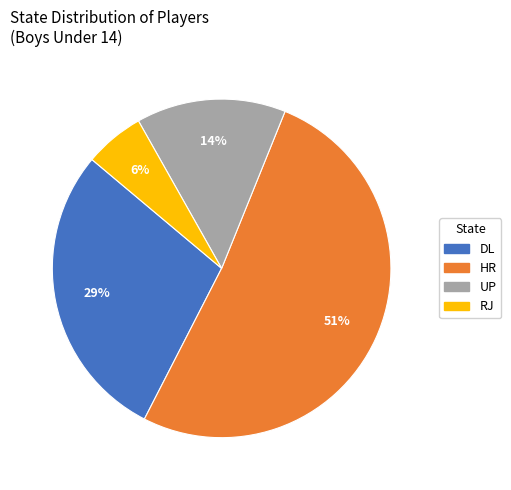

How many slices are in this pie chart?

4